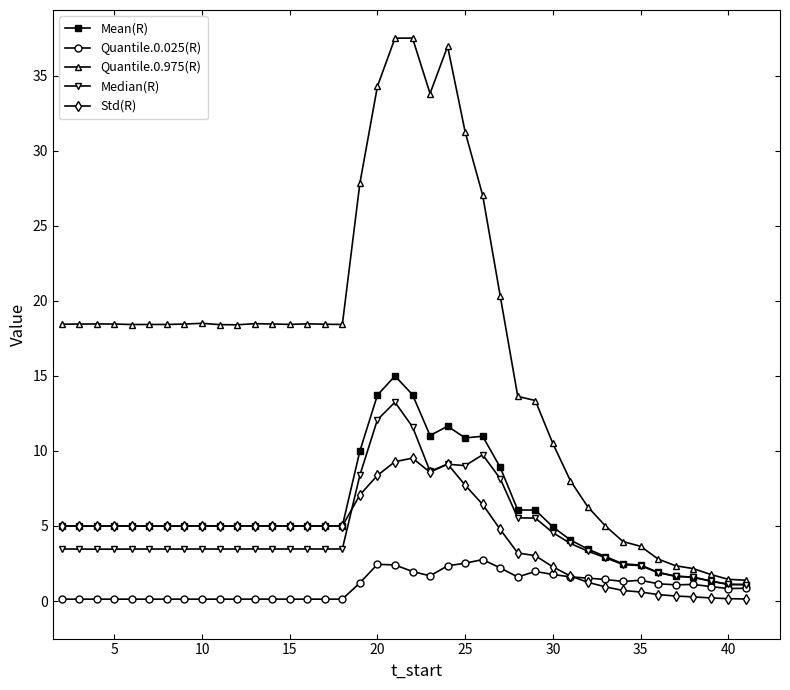

True or false: Quantile.0.975(R) has more than 1 points higher than both neighbors.

True